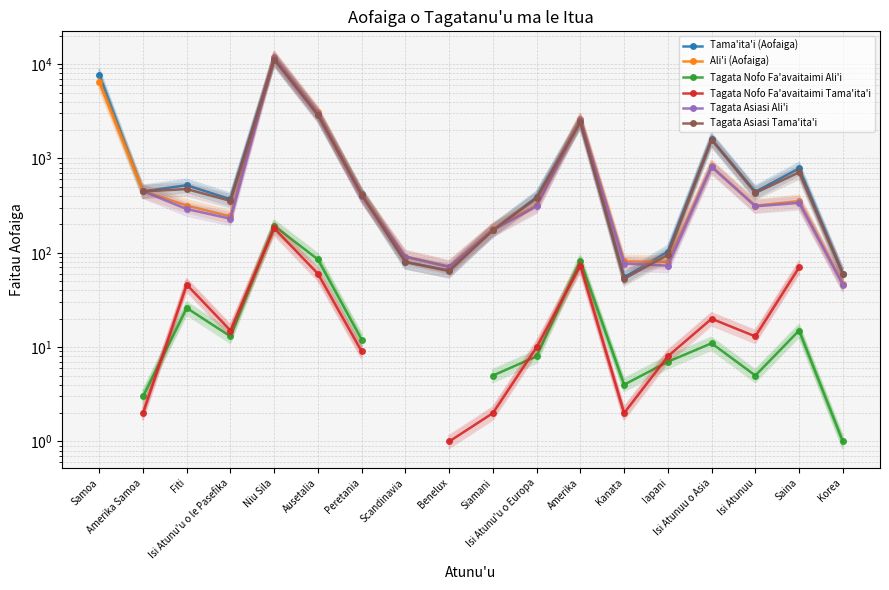

What is the label of the 8th point from the right?

Isi Atunu'u o Europa